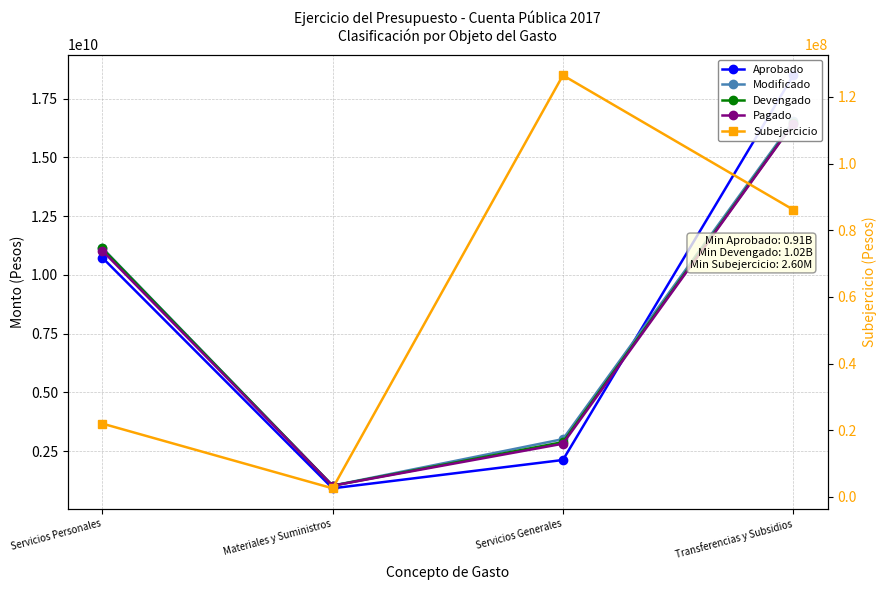

What position from the right is Transferencias y Subsidios?

1